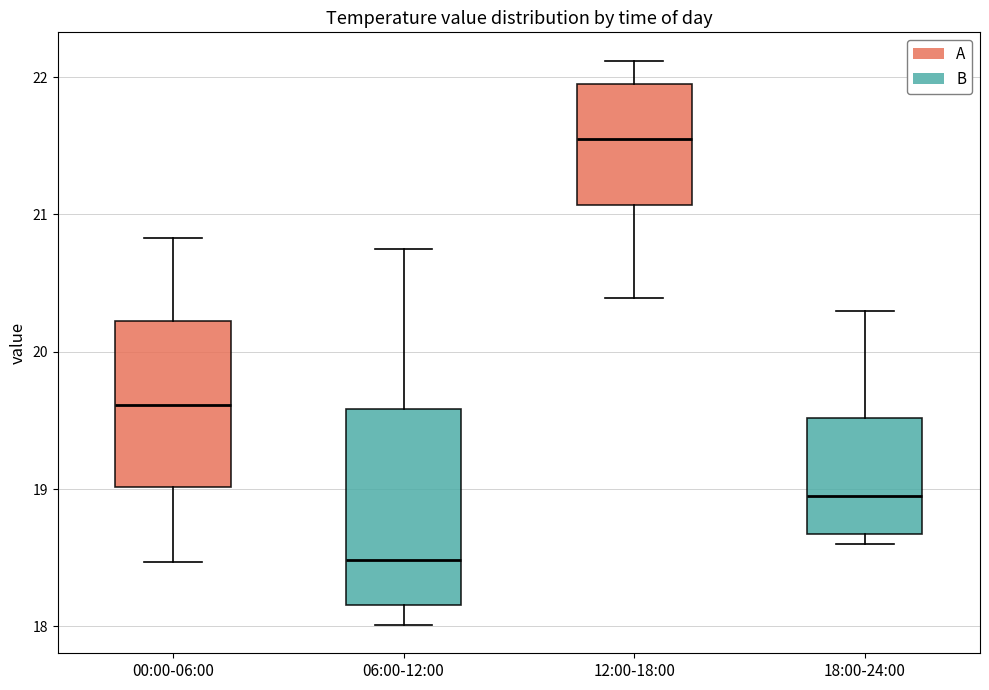

Where does the upper whisker of the box for 00:00-06:00 end on the y-axis? The values are not printed on the chart, so give them approximately, as read against the axis.

20.8